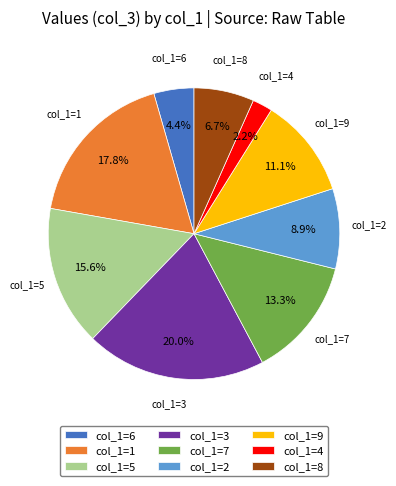

Count the number of slices in the pie.

9